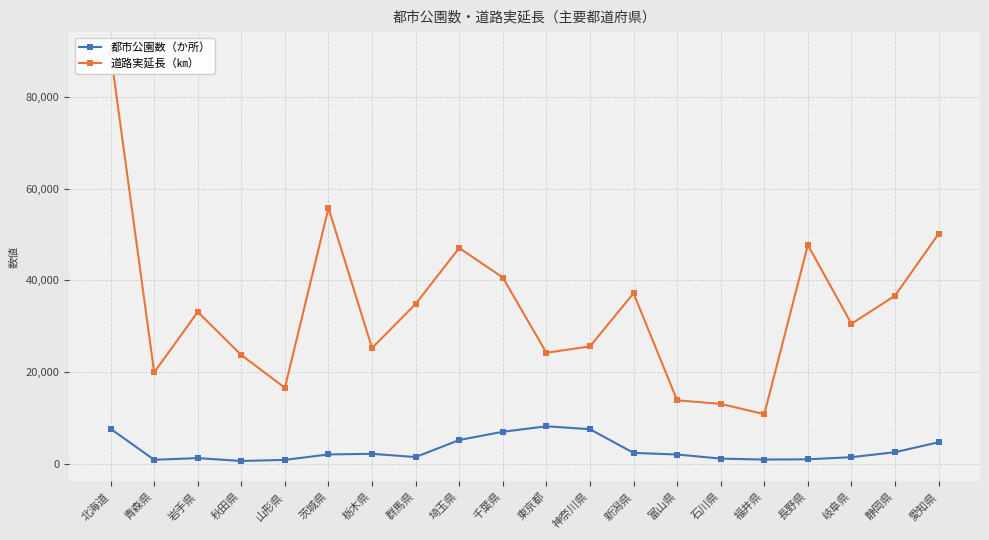

Where is 道路実延長（㎞） nearest to the value 50239?

愛知県